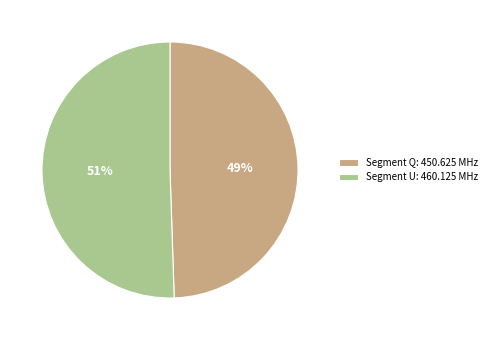

What is the majority slice?

Segment U: 460.125 MHz